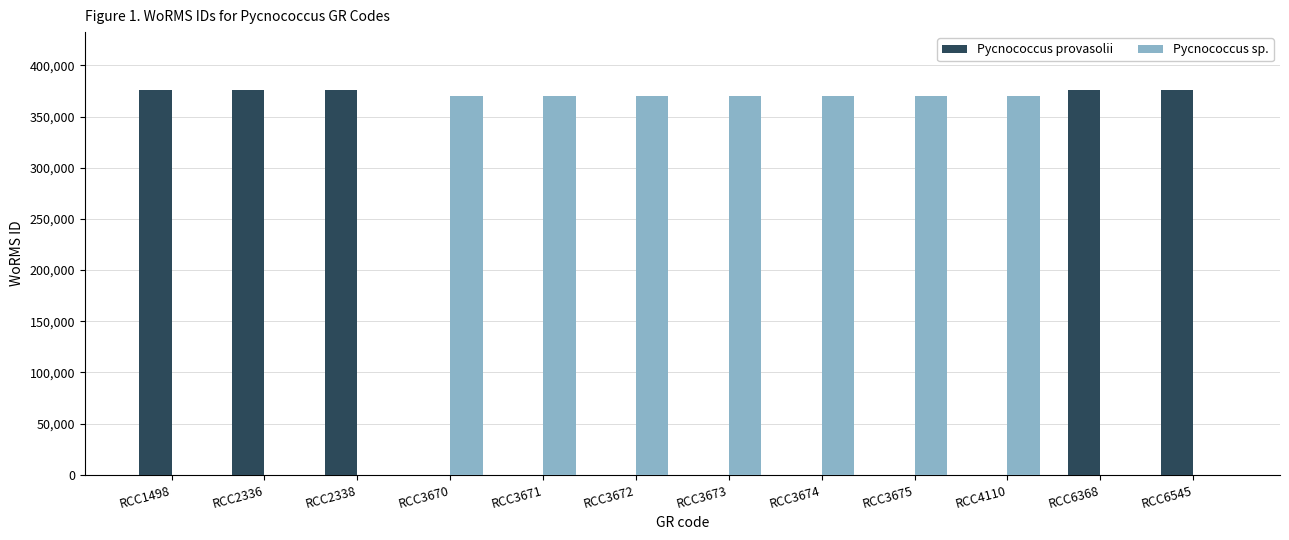

What is the total value across all series at RCC6545?

376073